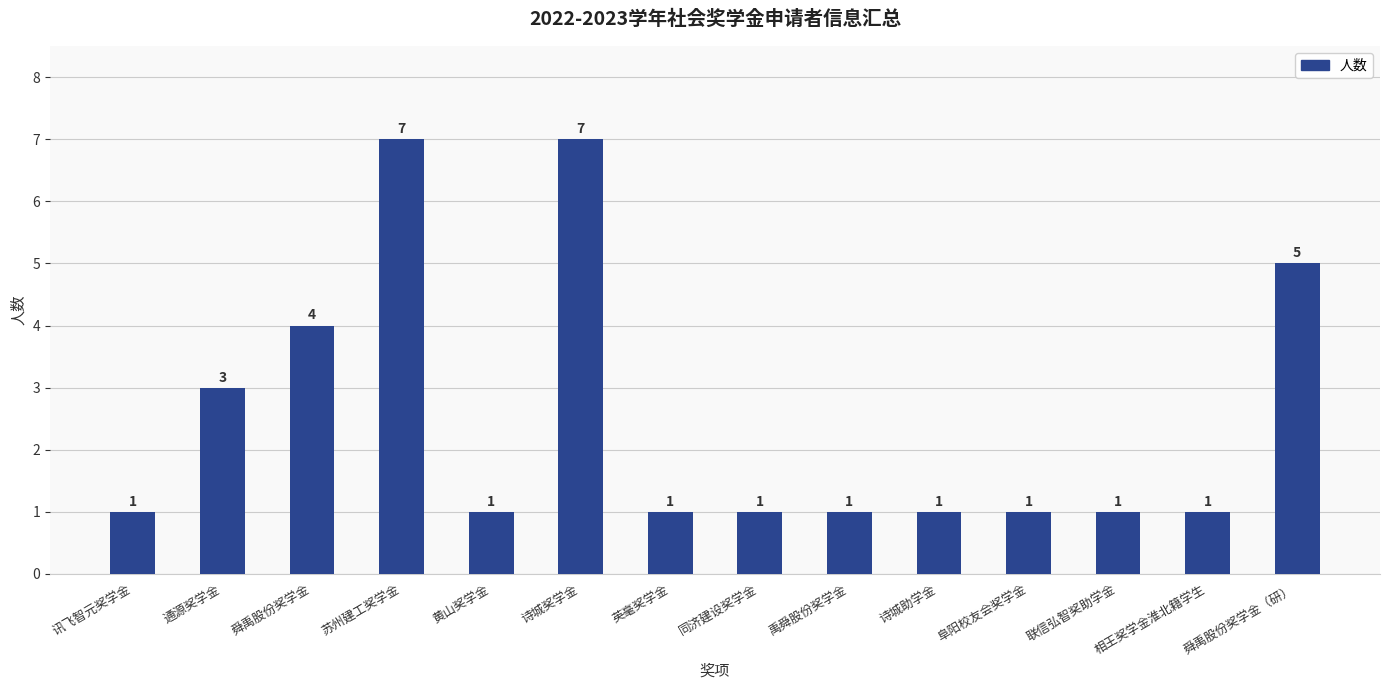

What is the label of the 4th bar from the right?

阜阳校友会奖学金